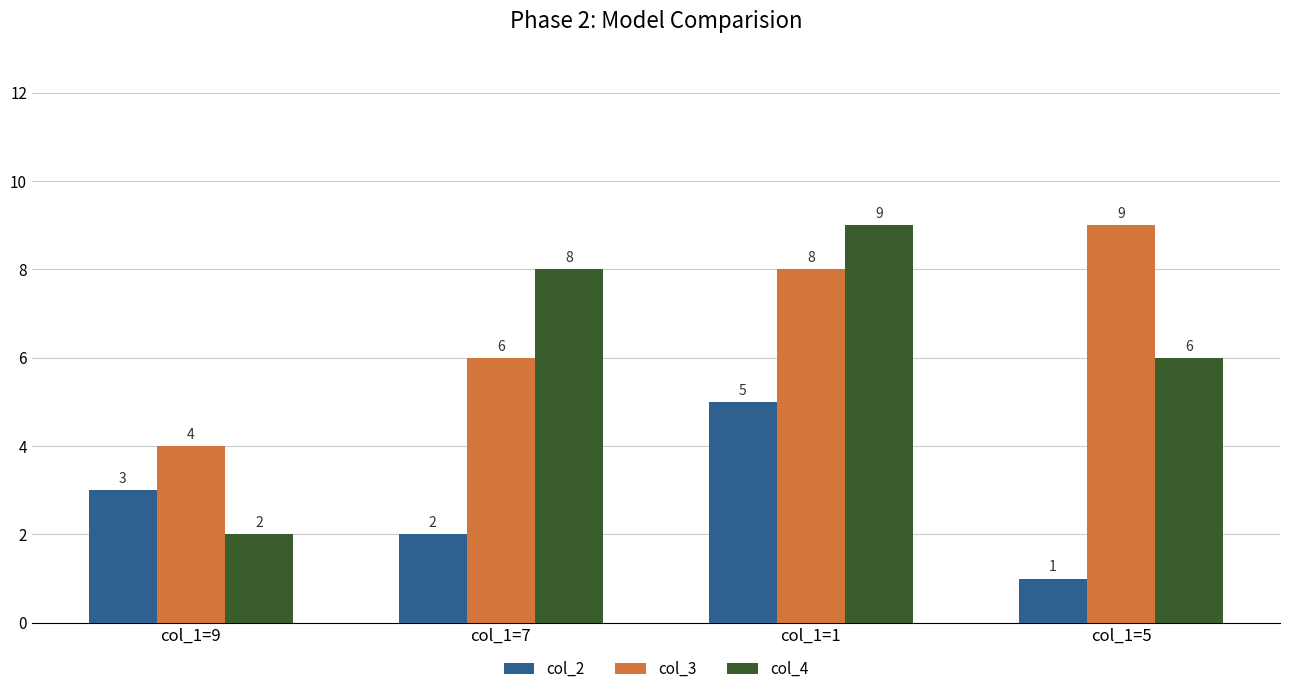

Reading left to right, what are all the values shown in this chart?

col_2: col_1=9=3	col_1=7=2	col_1=1=5	col_1=5=1
col_3: col_1=9=4	col_1=7=6	col_1=1=8	col_1=5=9
col_4: col_1=9=2	col_1=7=8	col_1=1=9	col_1=5=6